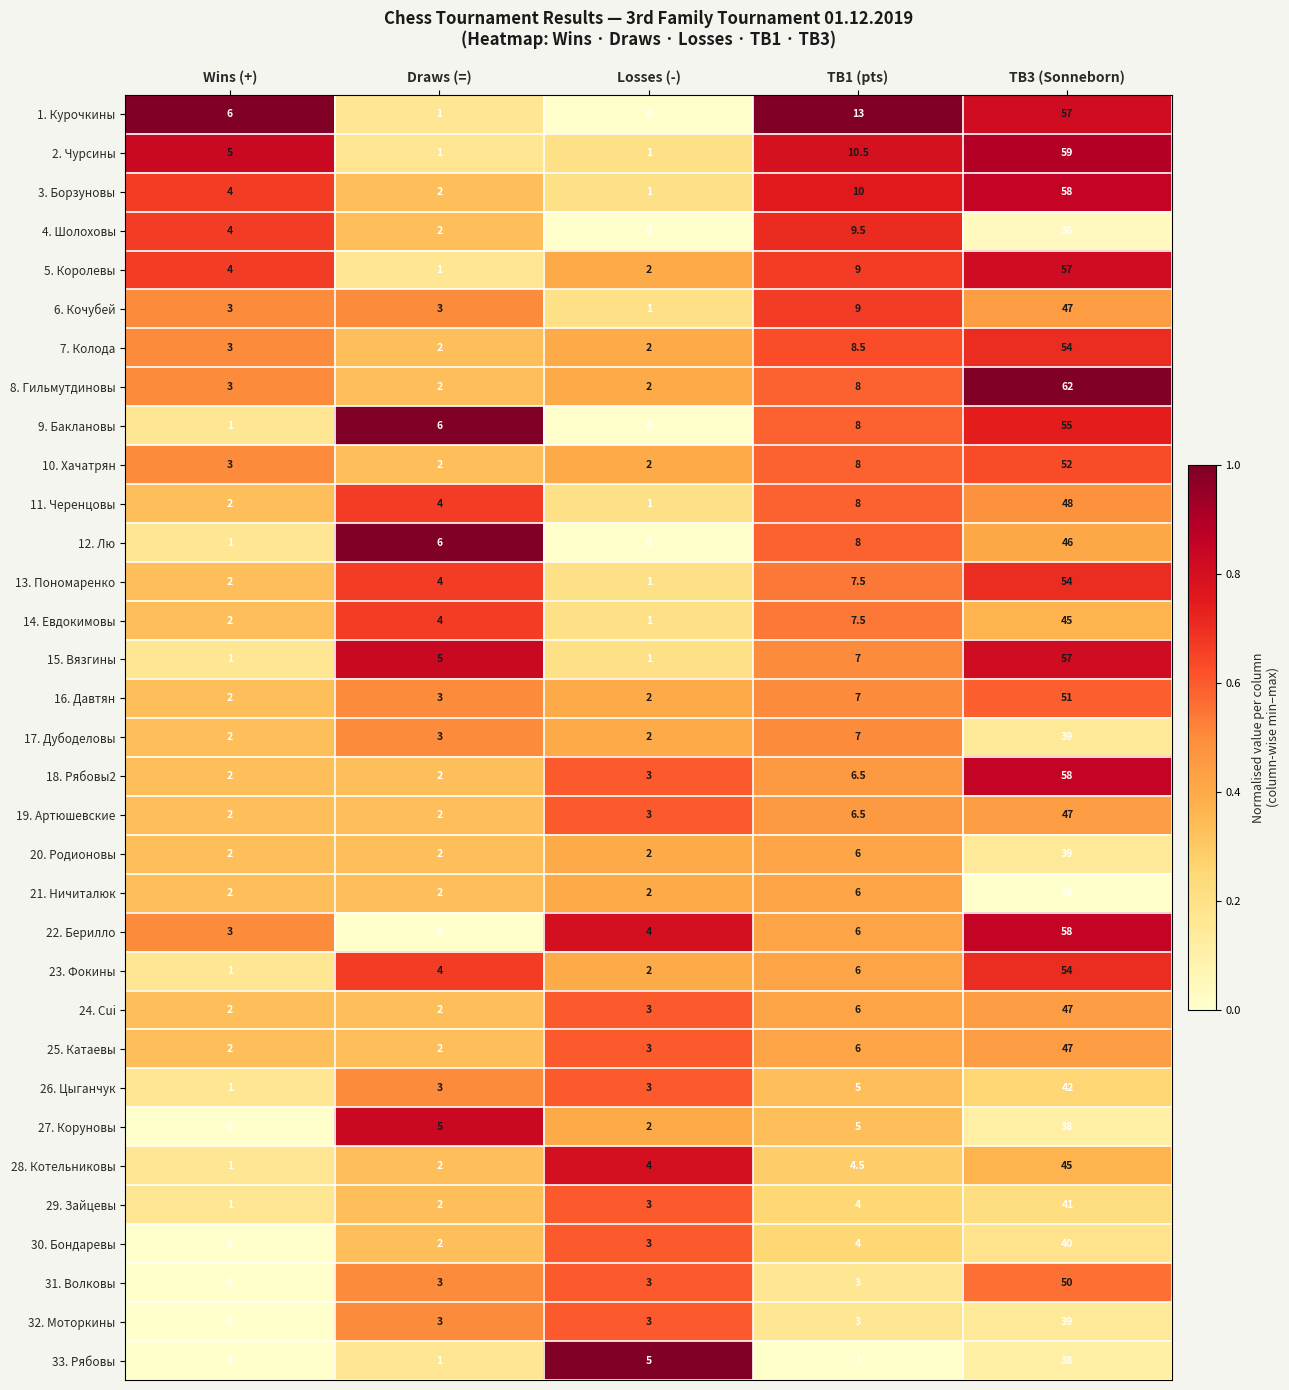

What is the difference between the highest and lowest values at Draws (=)?

6.0